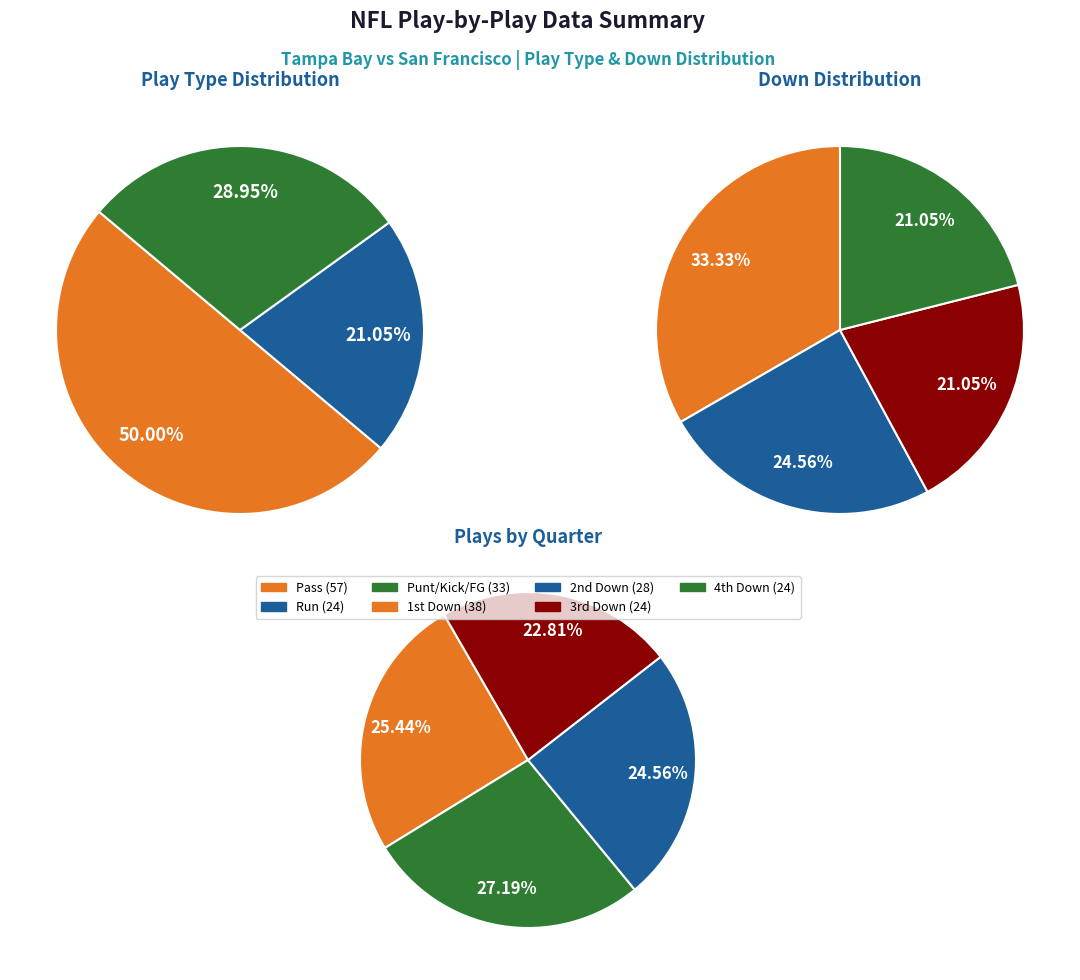

Does fg account for over 50% of the chart?

No